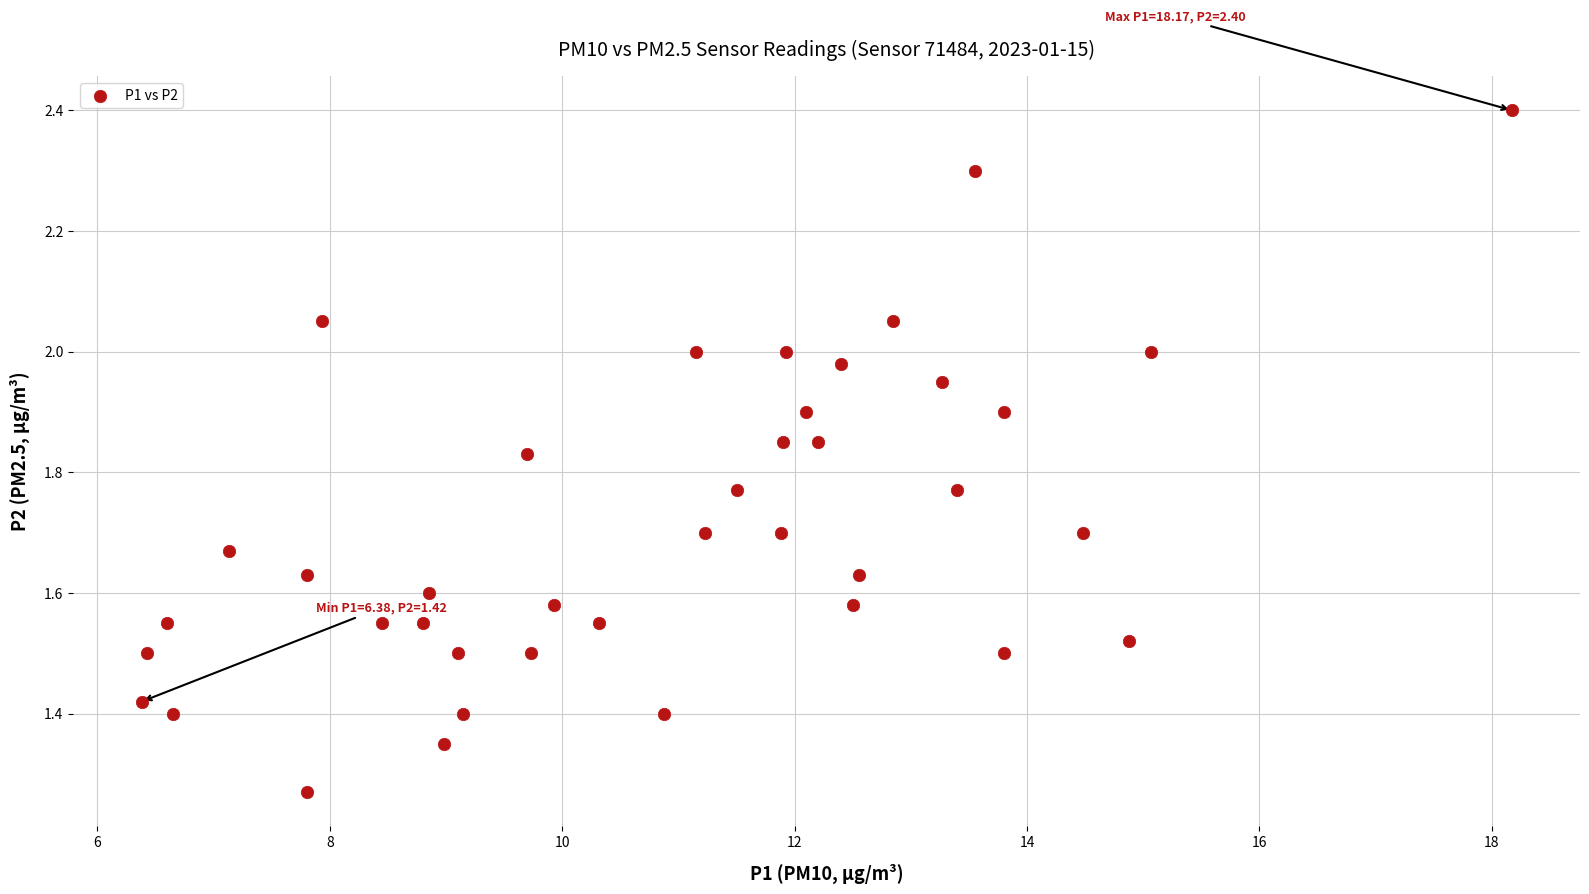

What is the range of X values (max minus min)?

11.8